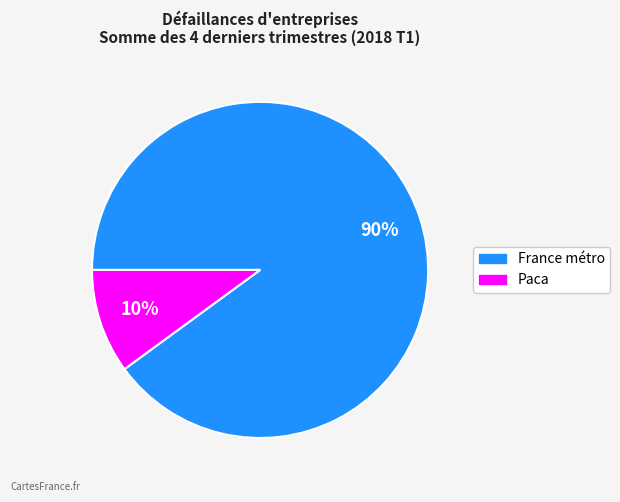

Count the number of slices in the pie.

2